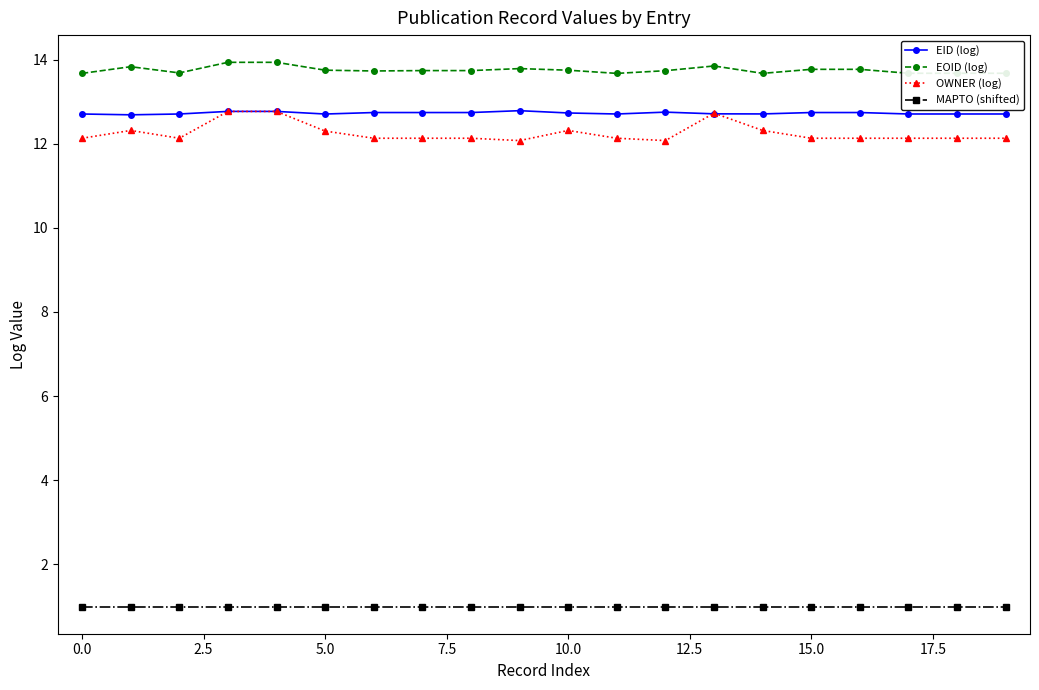

True or false: OWNER (log) has more than 1 points higher than both neighbors.

True